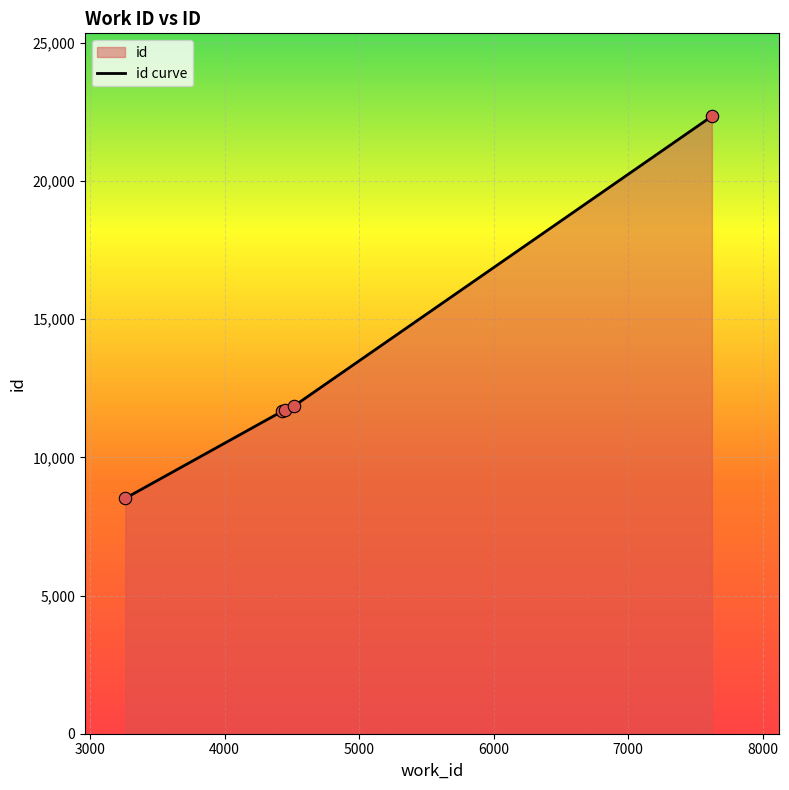

What is the change in value from 4425 to 4512?

+186